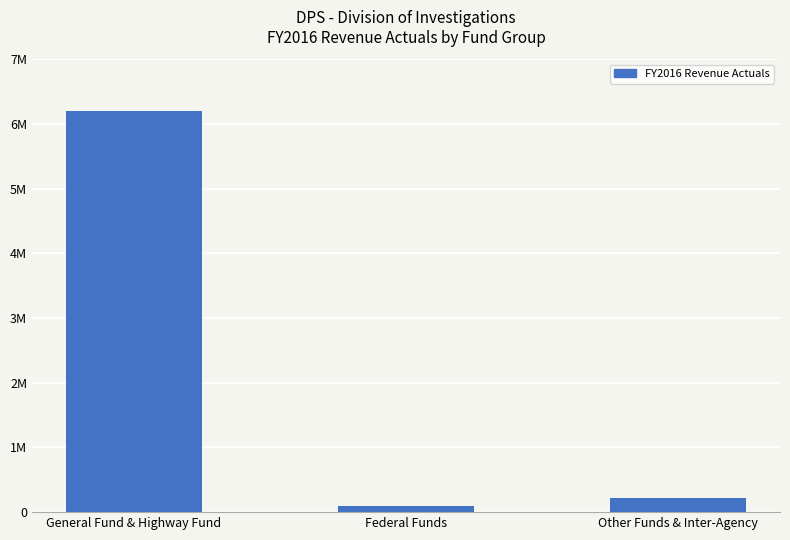

Which label corresponds to the smallest value in the chart?

Federal Funds